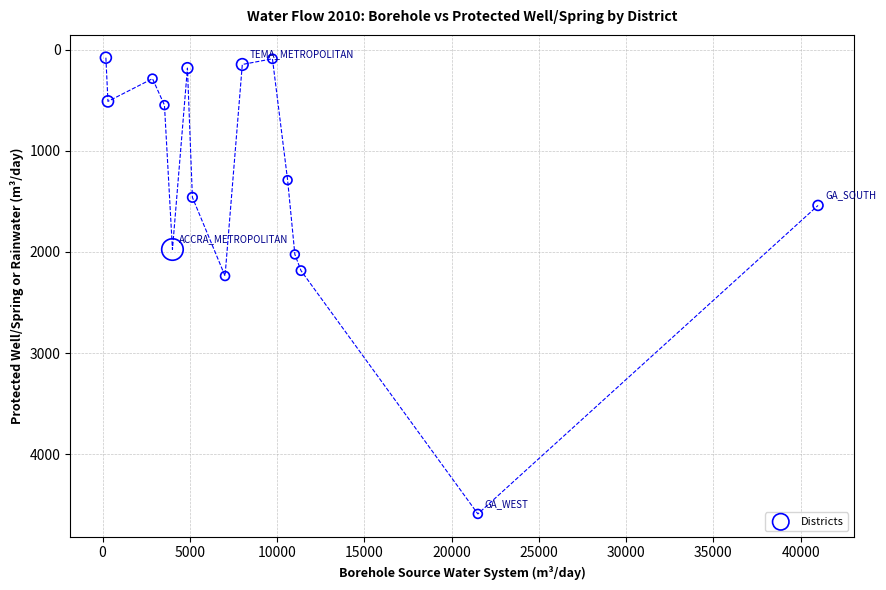

What Y value in the scatter plot is closest to 2334?

2237.7